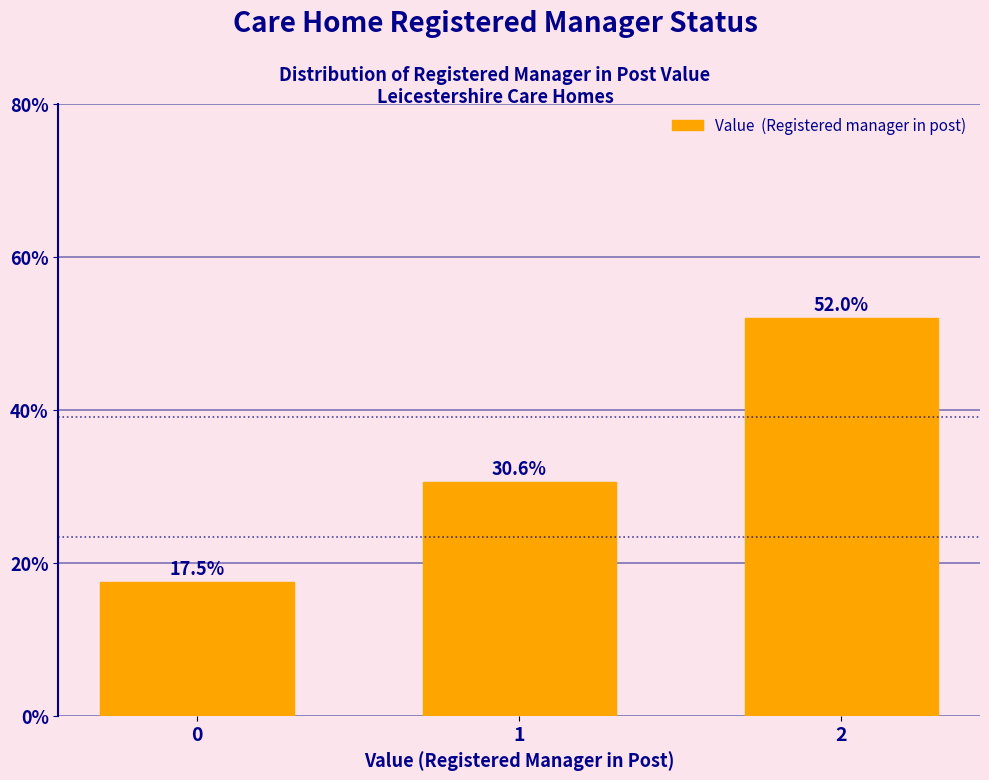

Reading left to right, extract all data points from this chart.

17.5	30.6	52.0